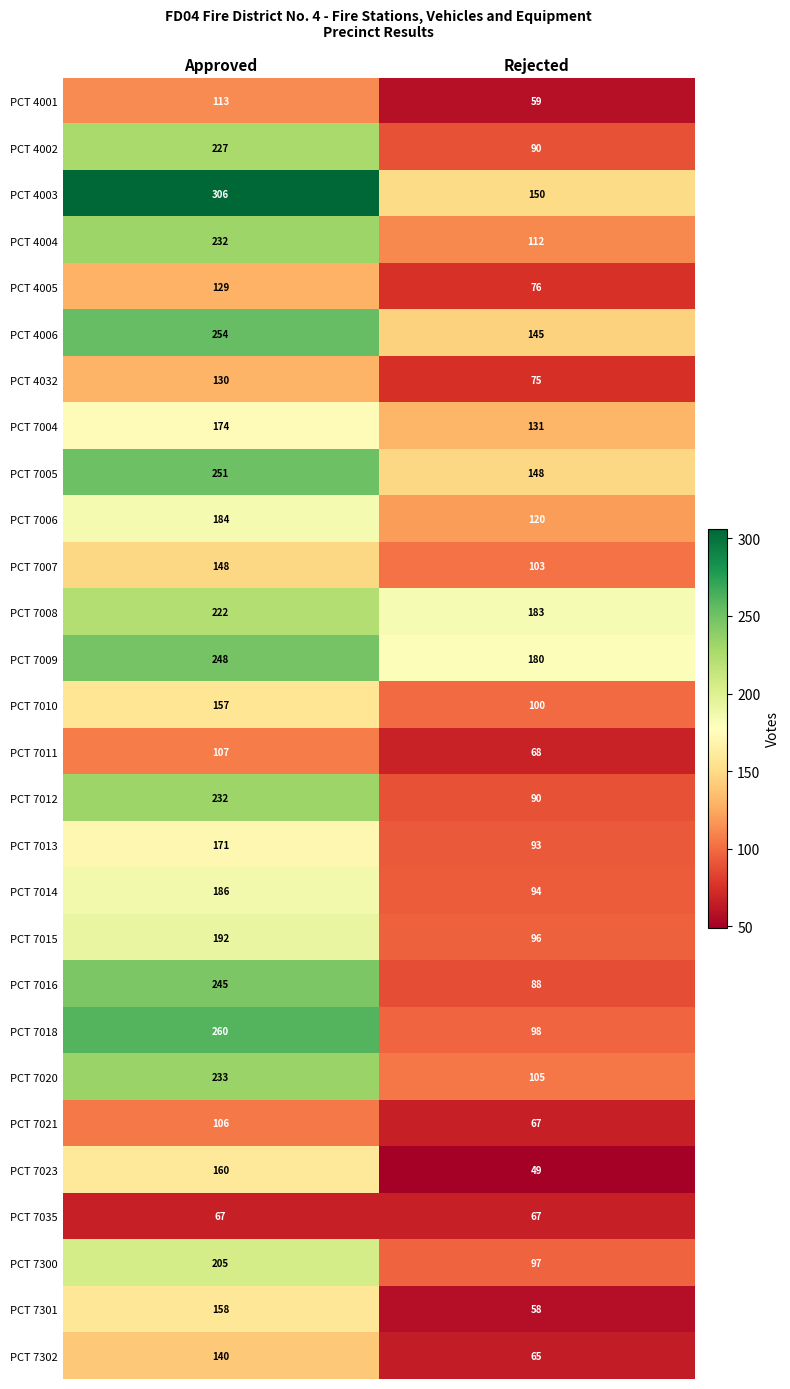

What is the highest value of the PCT 7015 series?

192